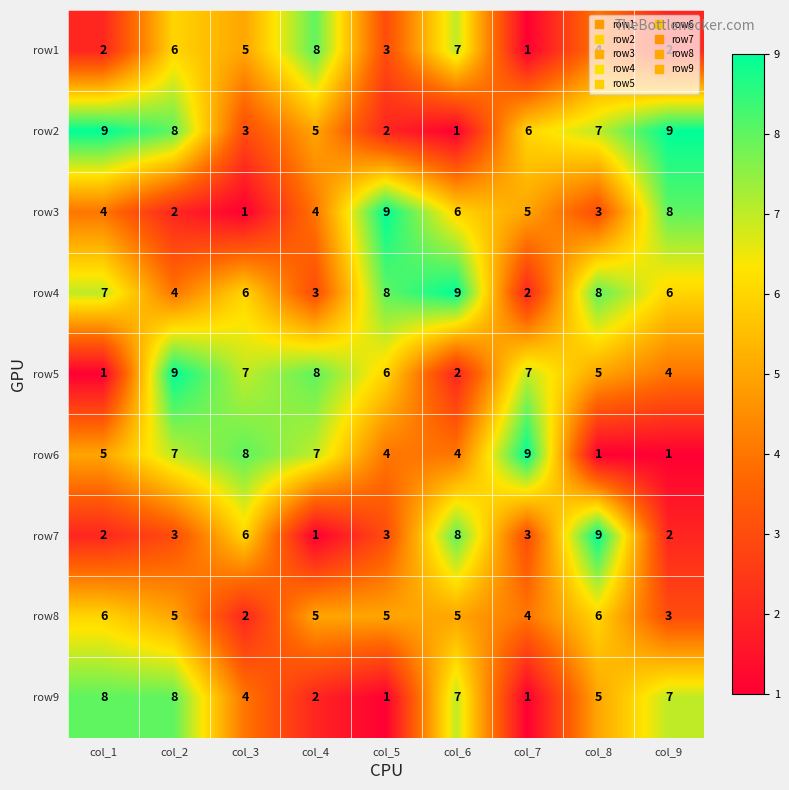

Where is row7 nearest to the value 5?

col_3